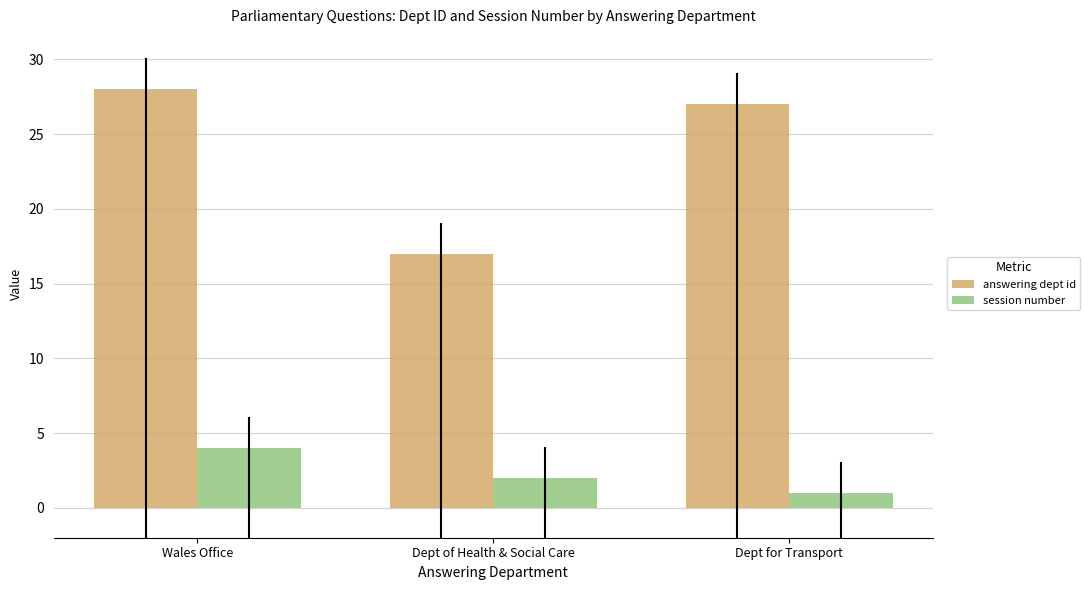

What is the label of the 1st bar from the left?

Wales Office